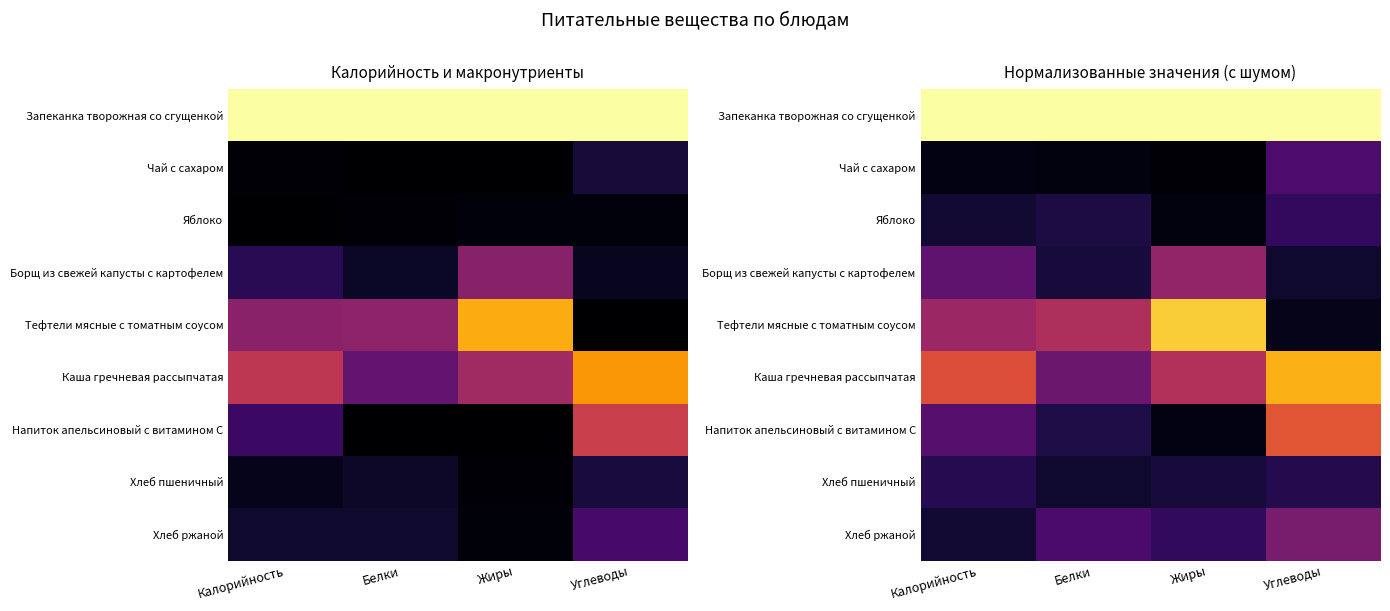

Is the value of Хлеб ржаной at Белки greater than the value of Напиток апельсиновый с витамином С at Белки?

Yes